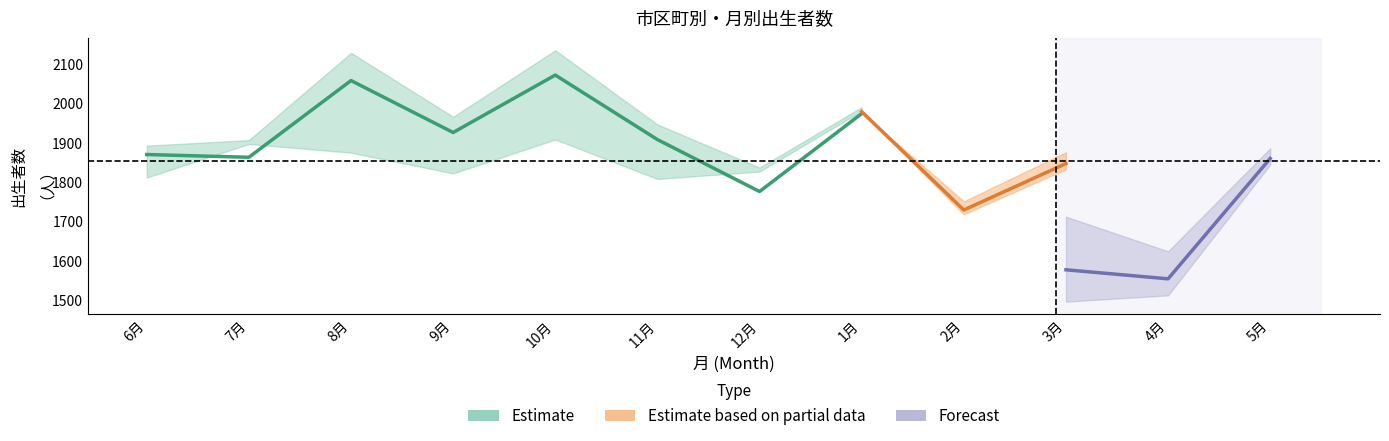

How many interior local peaks does the 広島市_29 series have?

3